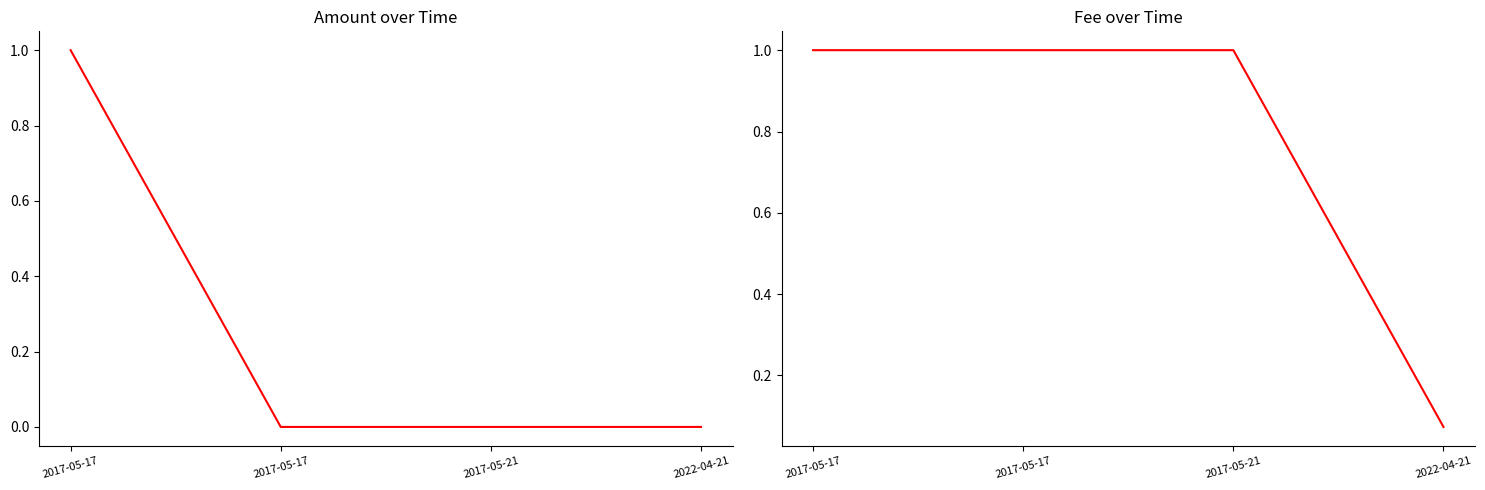

At how many categories does at least one series exceed 0?

4